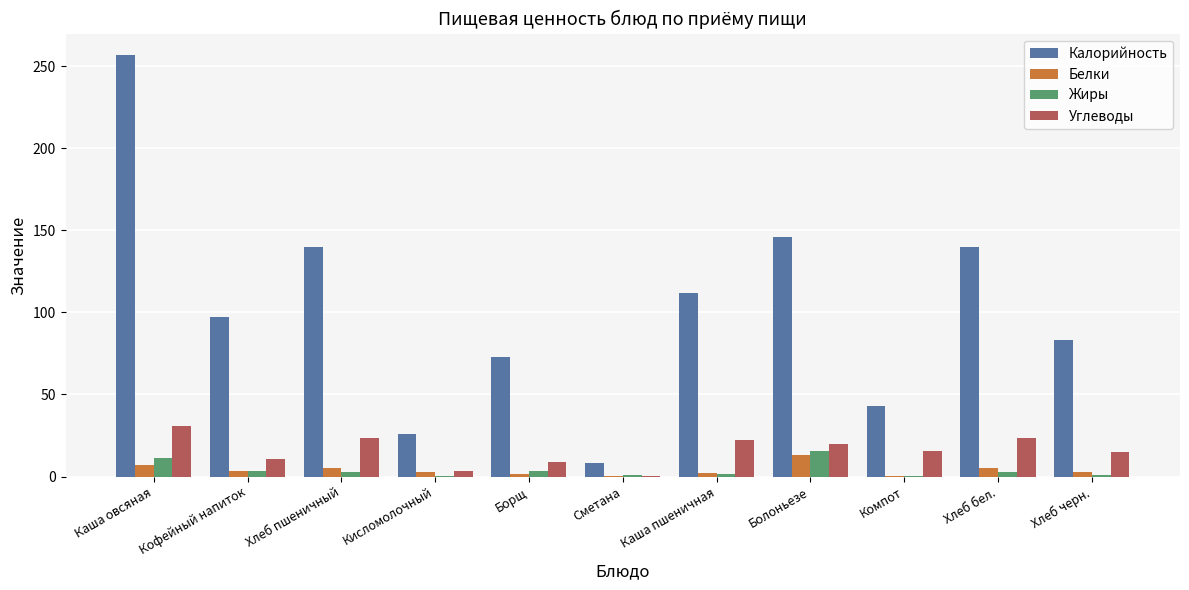

What is the maximum value for Белки?

13.1